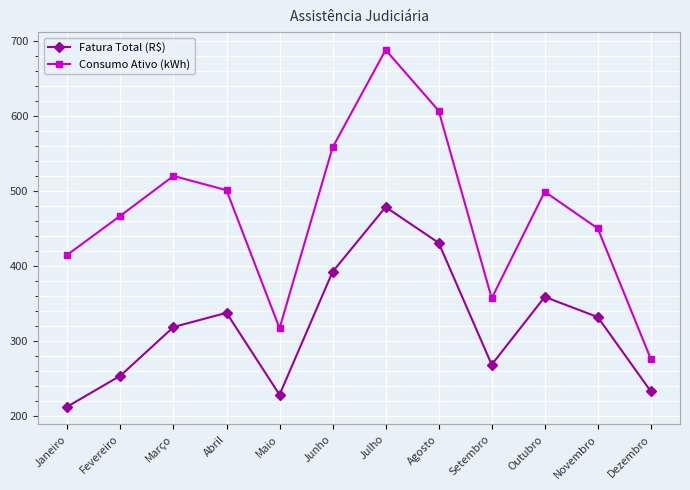

Does the chart have visible grid lines?

Yes